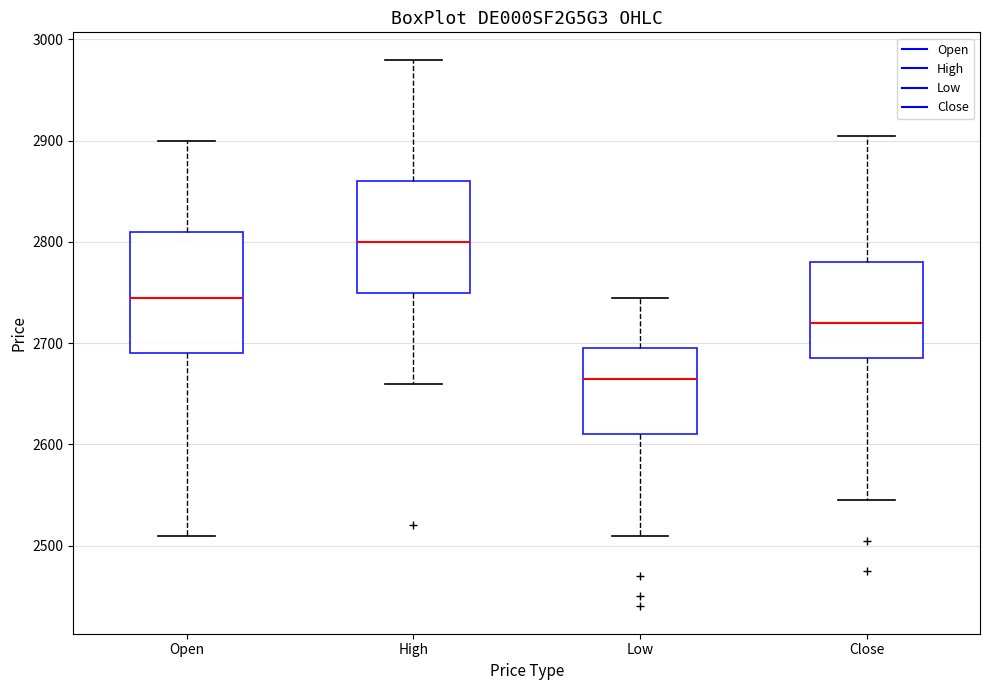

Where does the upper whisker of the box for Low end on the y-axis? The values are not printed on the chart, so give them approximately, as read against the axis.

2750